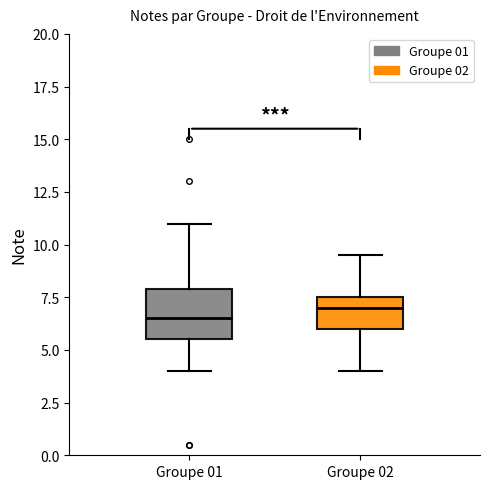

Reading left to right, transcribe this box plot: for each box, give where its median line is, the range the box spans, and where its two whiskers end, as read against the y-axis. The values are not printed on the chart, so give them approximately, as read against the axis.

Groupe 01: median 6.5, box 5.5 to 8.0, whiskers 4.0 to 11.0
Groupe 02: median 7.0, box 6.0 to 7.5, whiskers 4.0 to 9.5